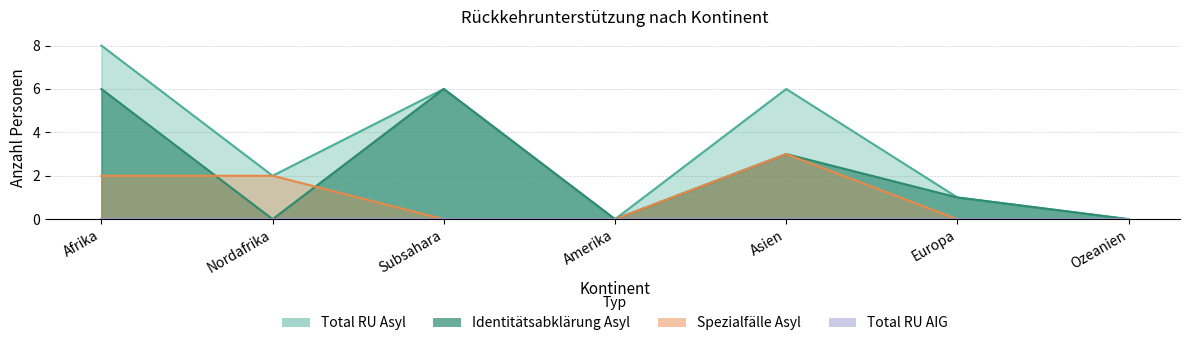

Where is Total RU Asyl nearest to the value 4?

Nordafrika